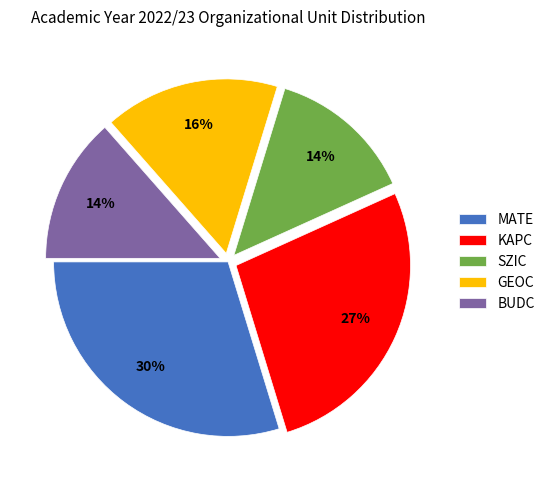

The MATE slice represents 30% of the pie. True or false?

True